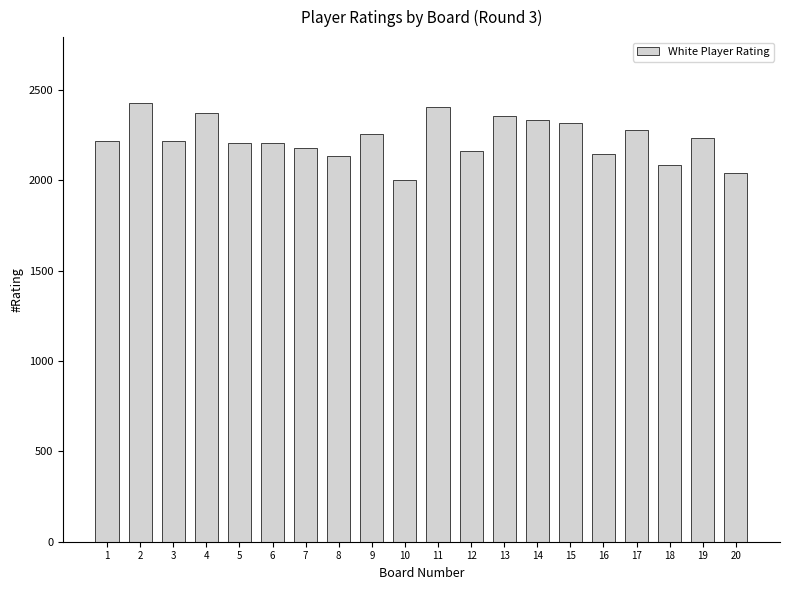

What is the average value?

2229